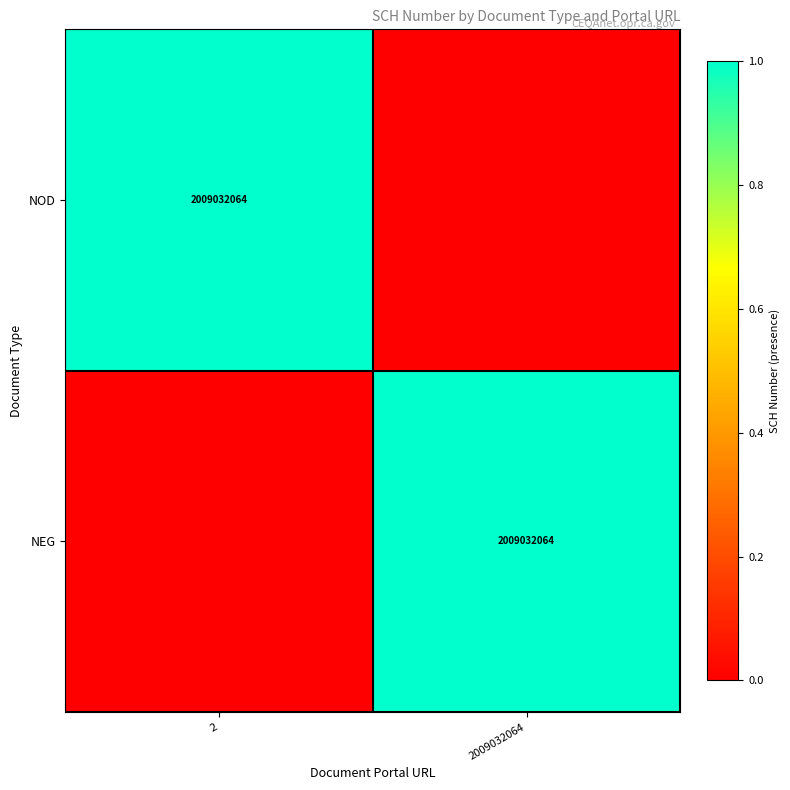

At which category is the sum across all series the highest?

2